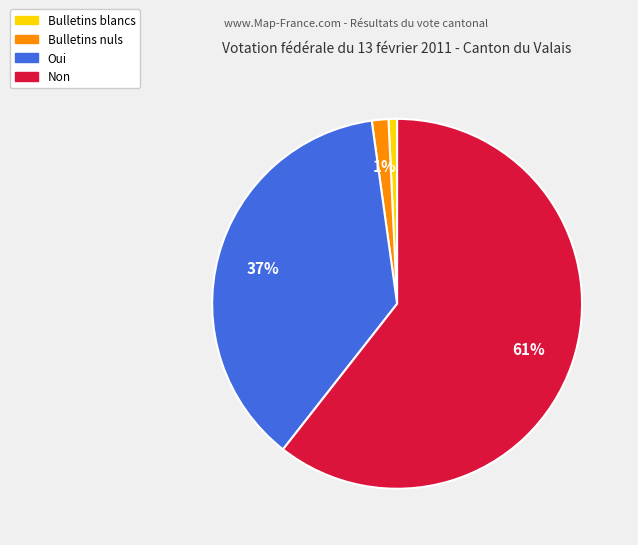

Which has a higher value, Non or Oui?

Non